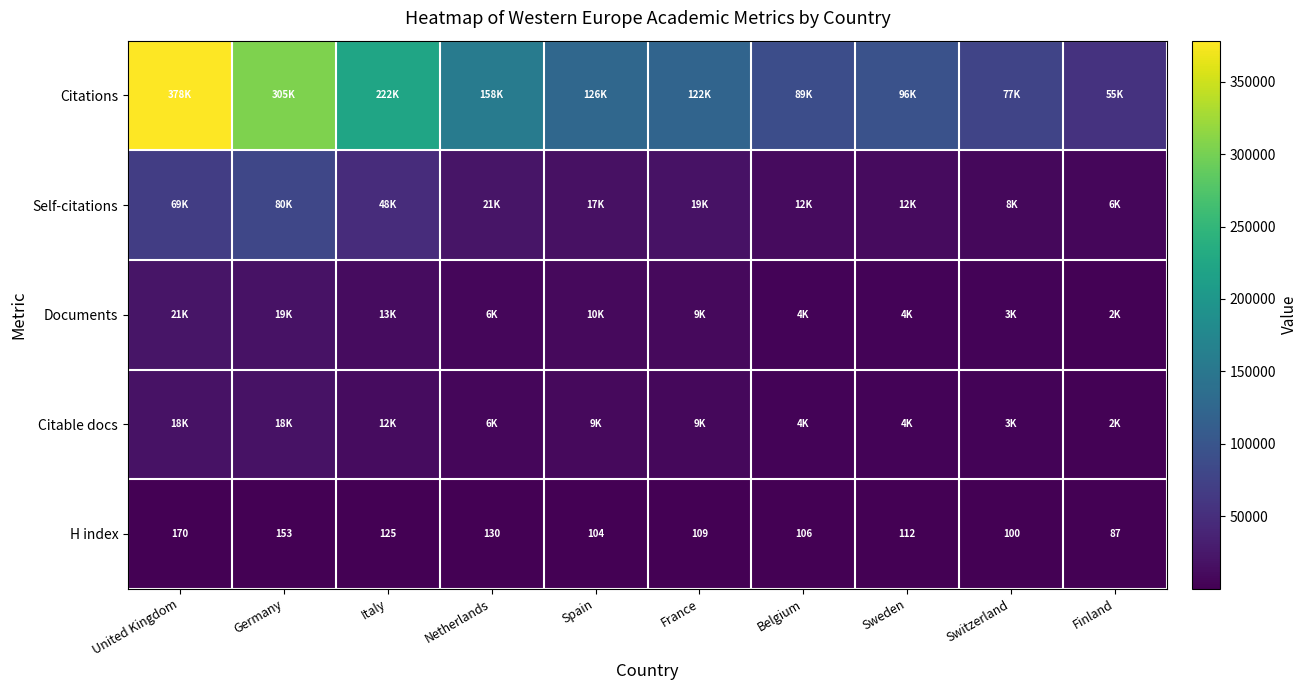

At which category does the chart reach its peak across all series?

United Kingdom